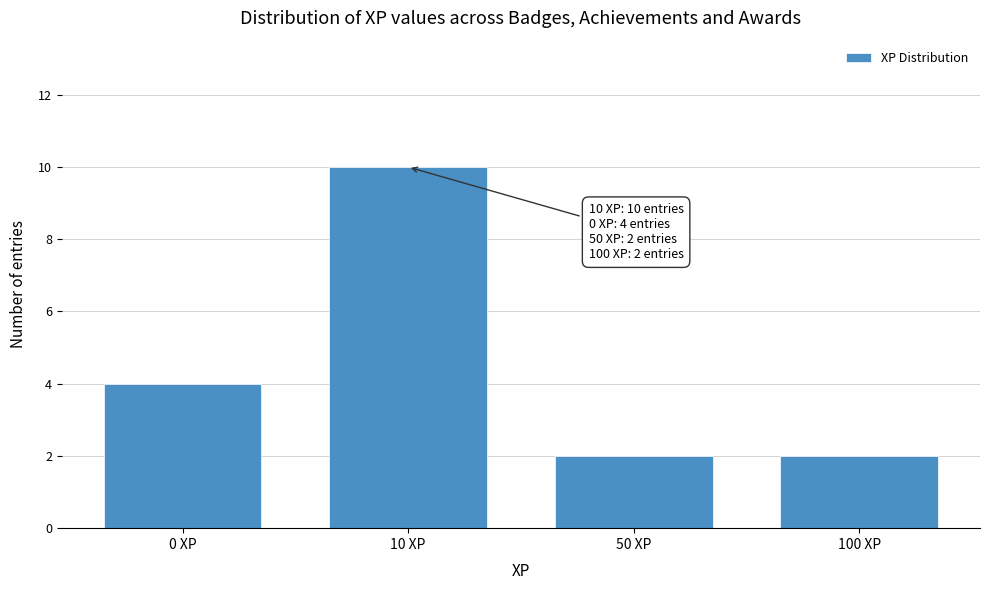

Reading right to left, extract all data points from this chart.

2	2	10	4